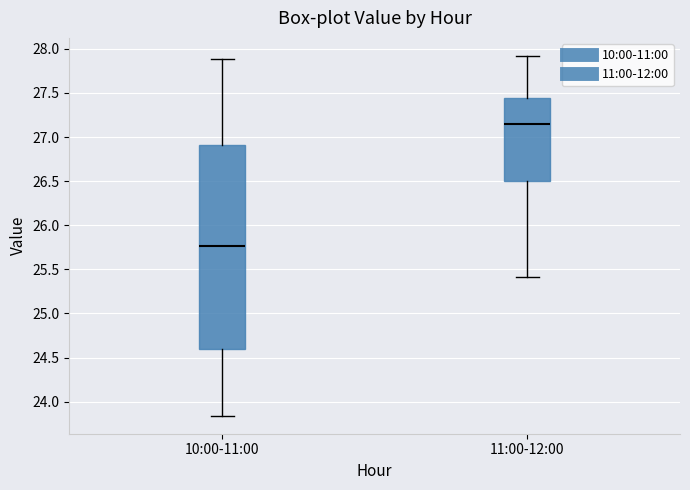

Reading left to right, transcribe this box plot: for each box, give where its median line is, the range the box spans, and where its two whiskers end, as read against the y-axis. The values are not printed on the chart, so give them approximately, as read against the axis.

10:00-11:00: median 25.75, box 24.60 to 26.90, whiskers 23.85 to 27.90
11:00-12:00: median 27.15, box 26.50 to 27.45, whiskers 25.40 to 27.90